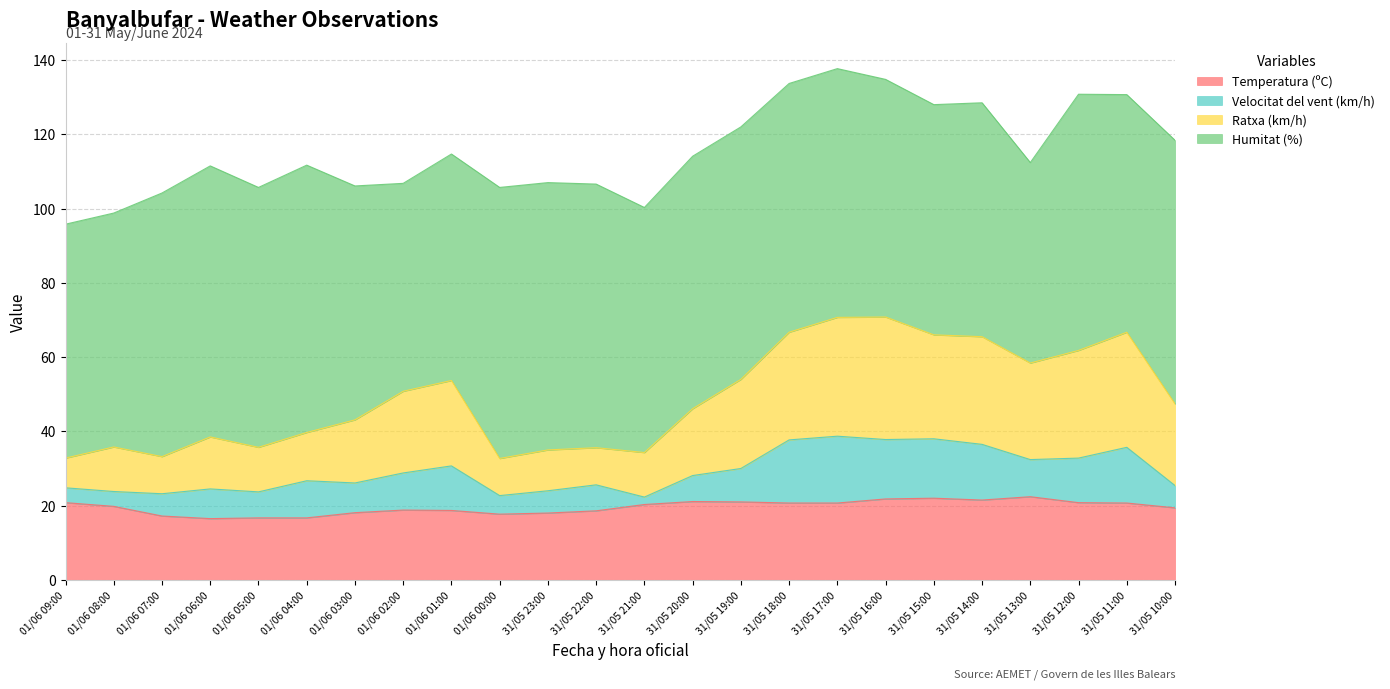

True or false: Ratxa (km/h) and Temperatura (ºC) intersect in this chart.

False